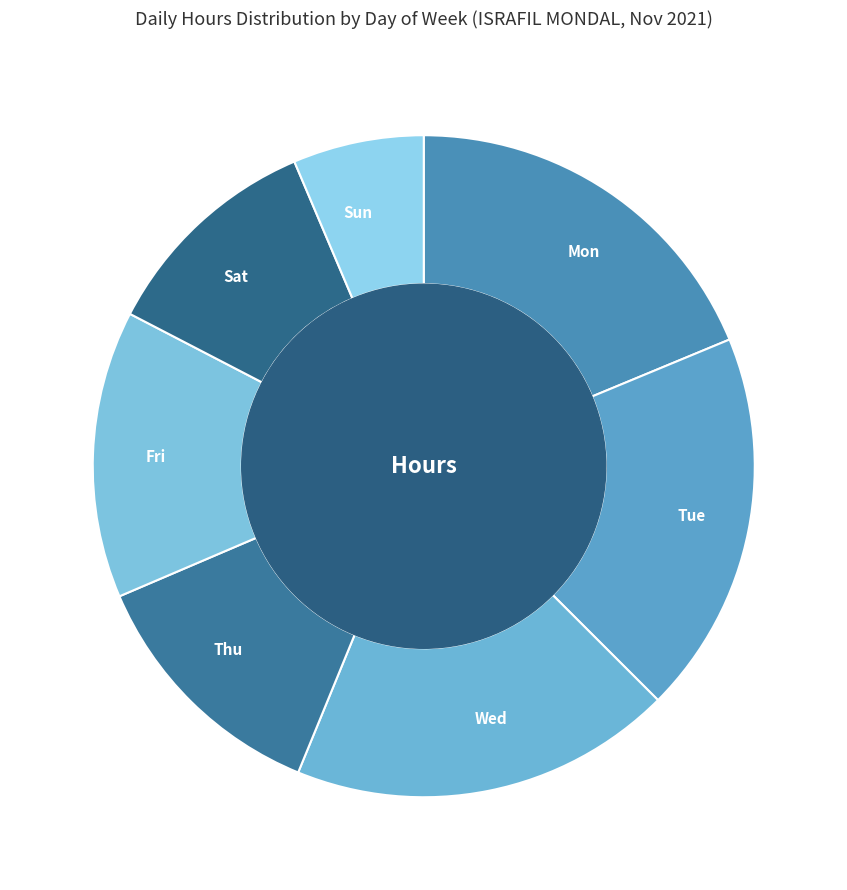

Is there a majority slice in this chart?

No